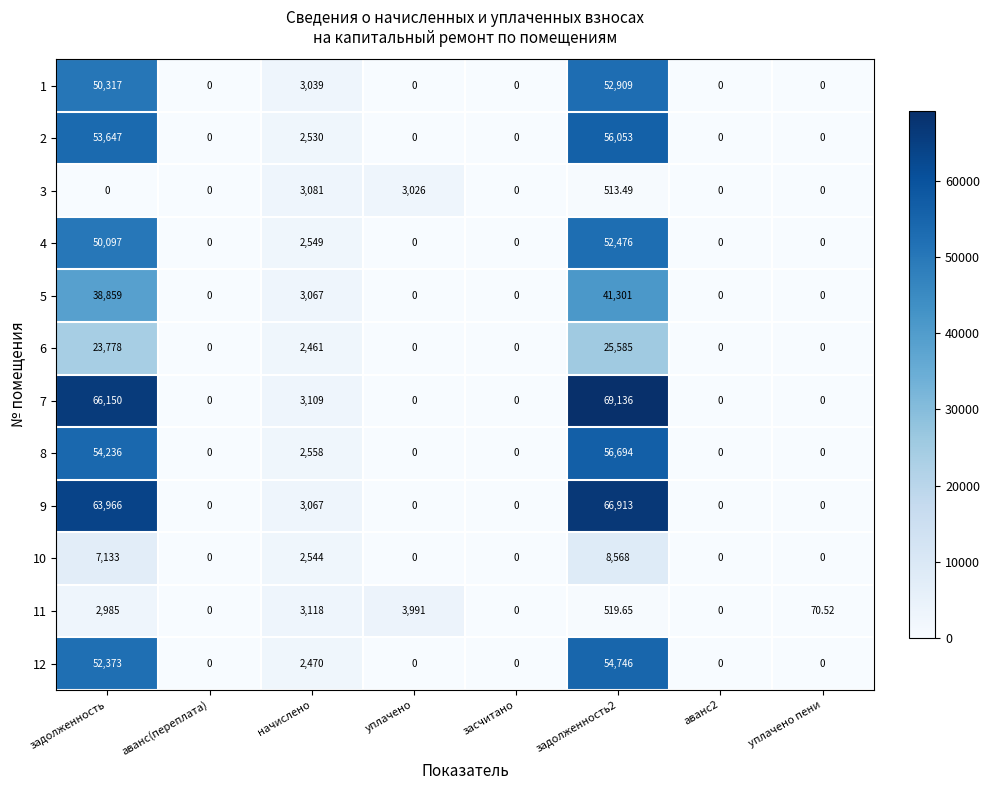

Count the number of categories in the chart.

8